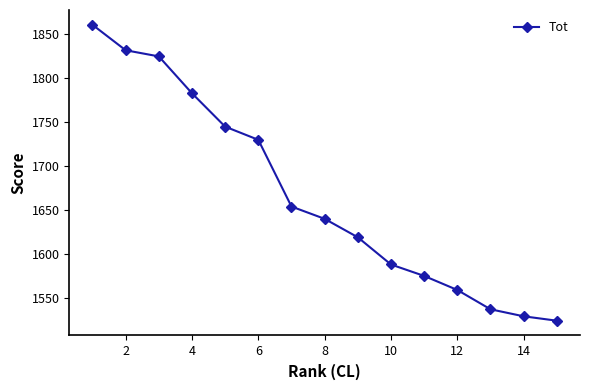

What is the sum of the values at 2 and 10?

3420